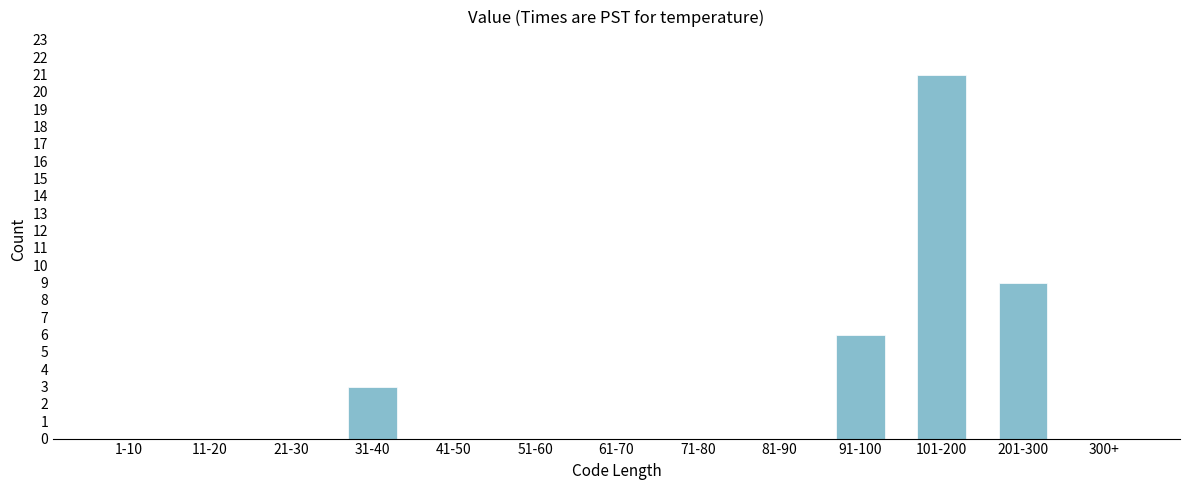

Reading left to right, extract all data points from this chart.

1-10=0	11-20=0	21-30=0	31-40=3	41-50=0	51-60=0	61-70=0	71-80=0	81-90=0	91-100=6	101-200=21	201-300=9	300+=0